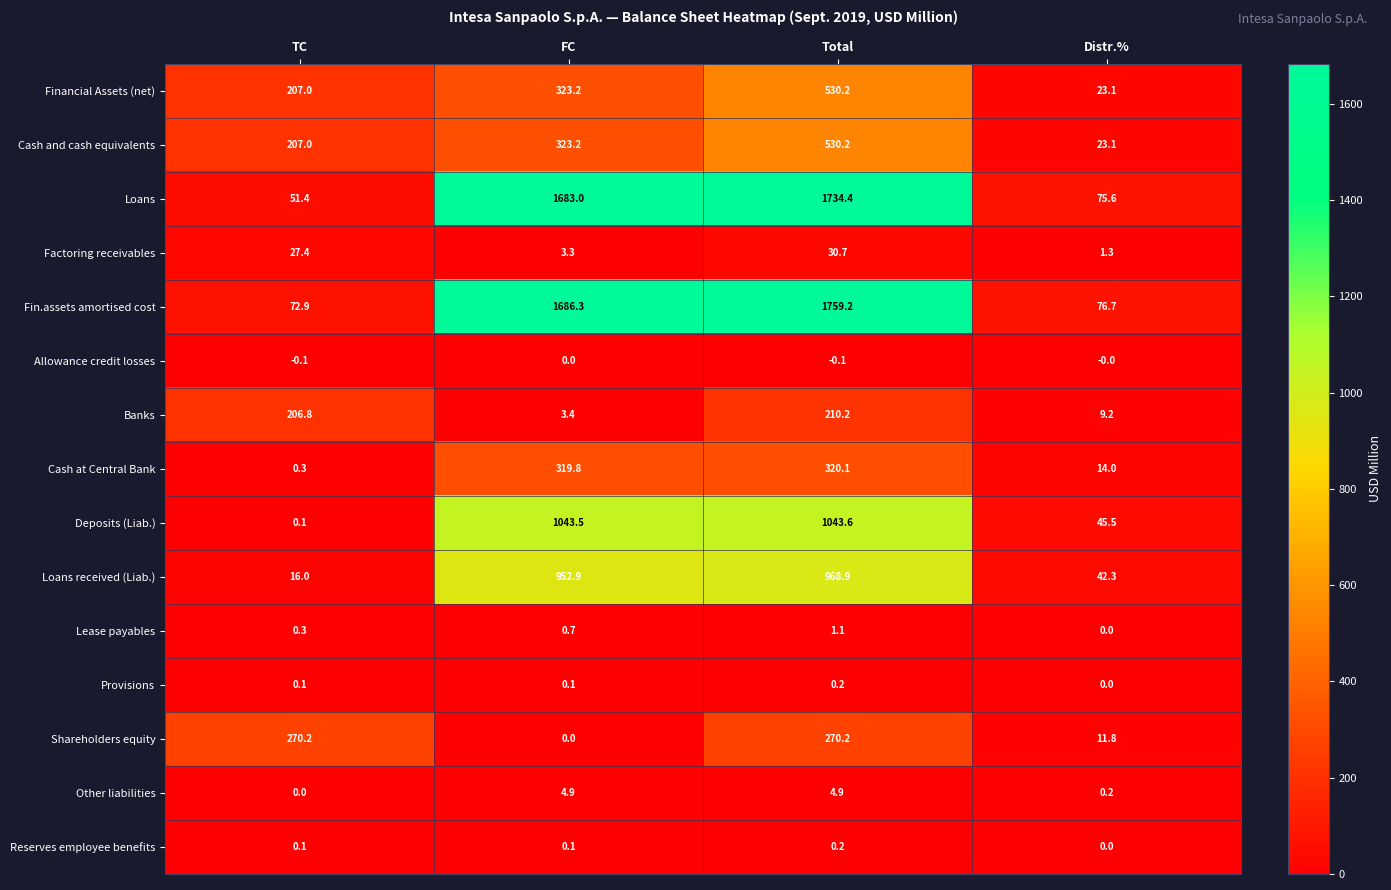

List the labels in order of Banks value, largest first.

Total, TC, Distr.%, FC